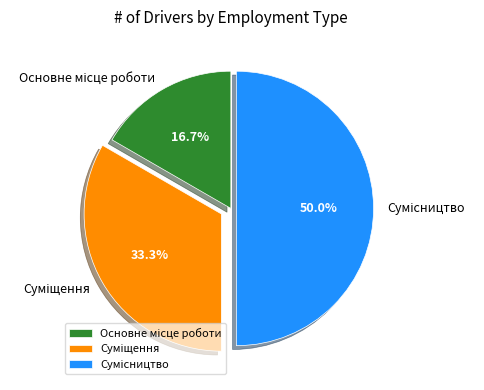

What portion of the pie excludes Сумісництво?

50.0%